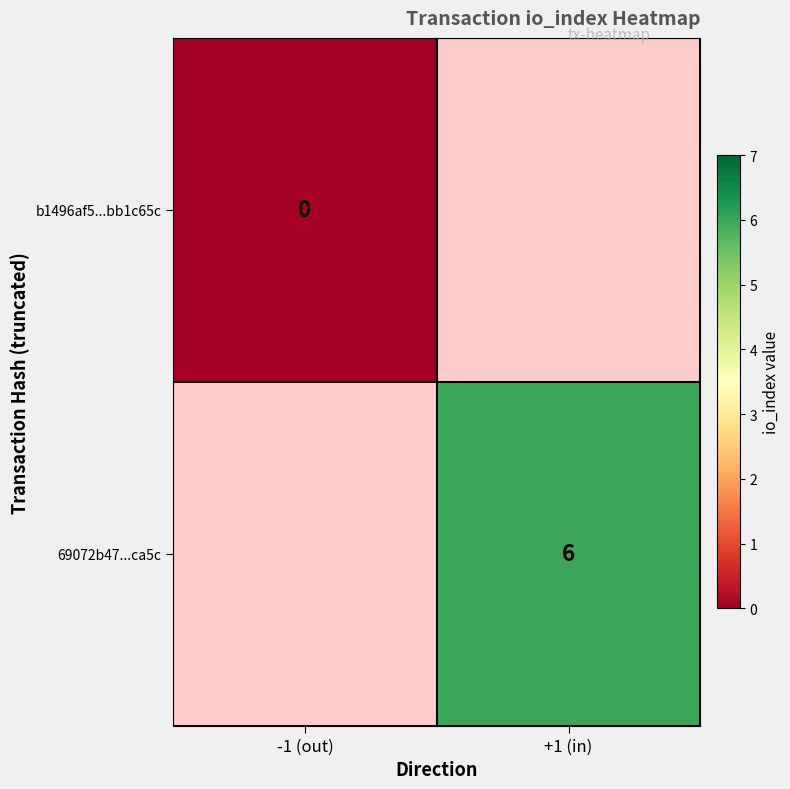

Is the value of 69072b47...ca5c at +1 (in) greater than the value of b1496af5...bb1c65c at -1 (out)?

Yes